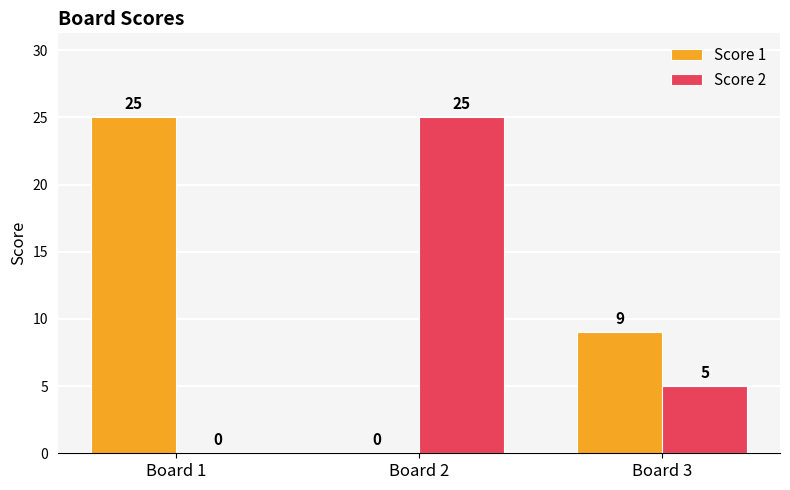

Are the bars horizontal?

No